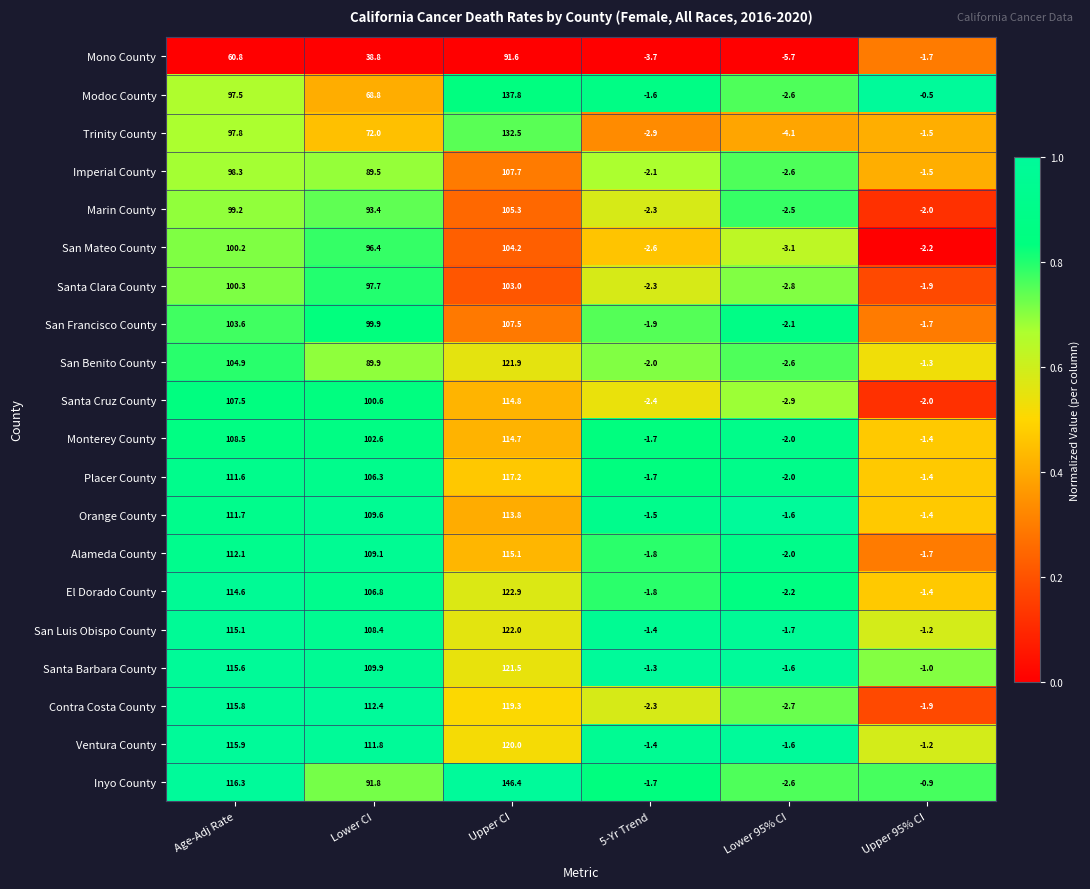

At which category is the sum across all series the highest?

Upper CI